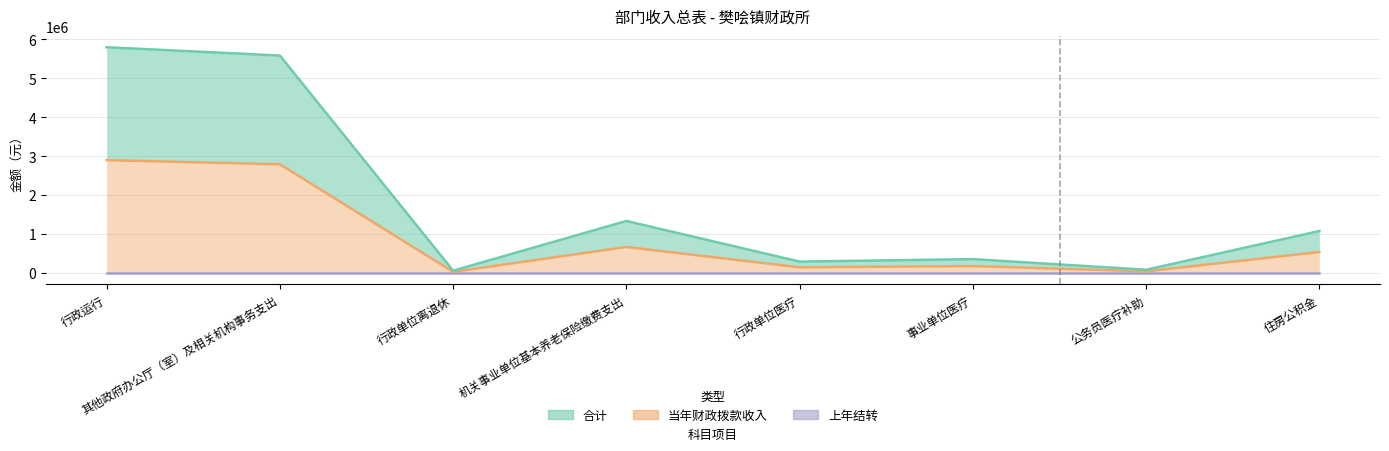

Does the chart have visible grid lines?

Yes